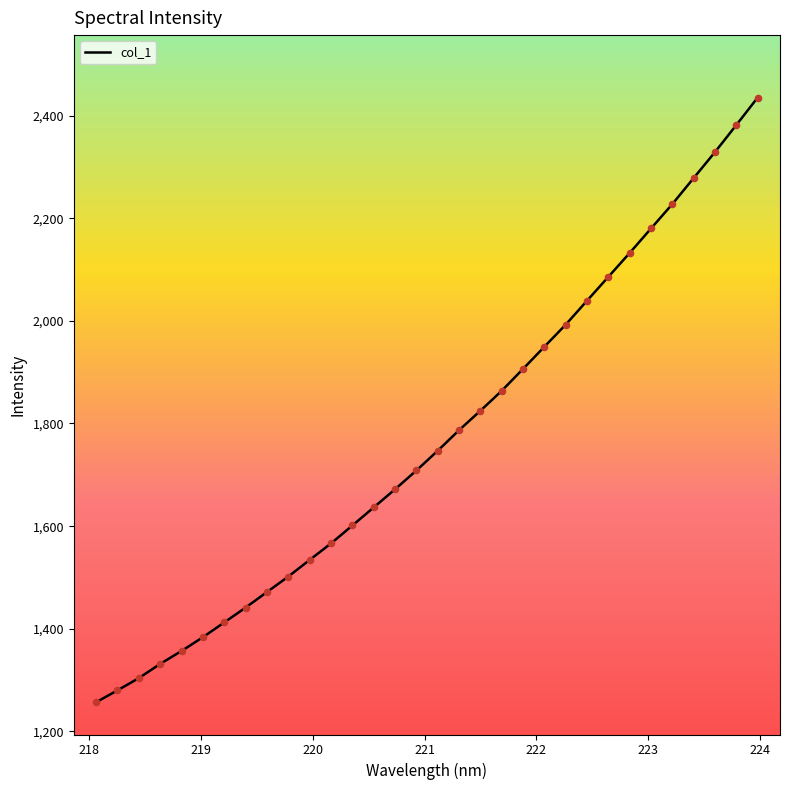

What is the difference between the maximum and minimum values?

1178.0